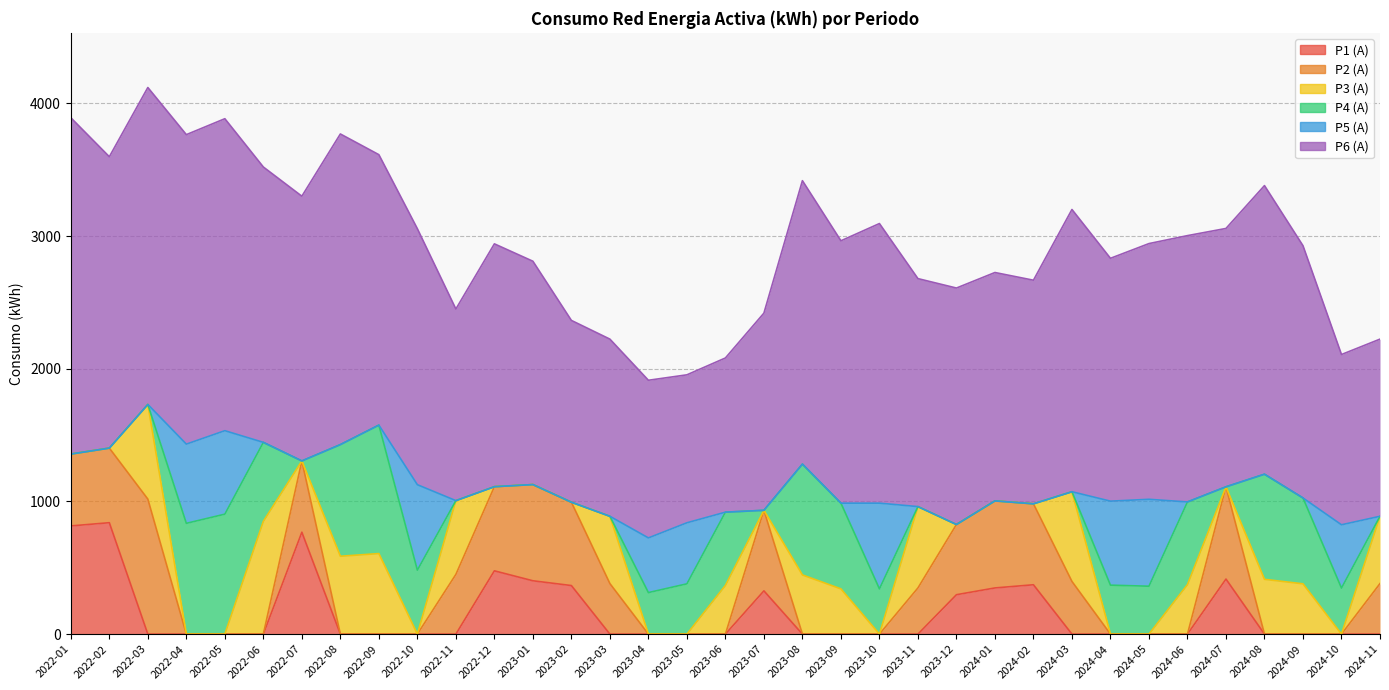

What position from the right is 2022-05?

31